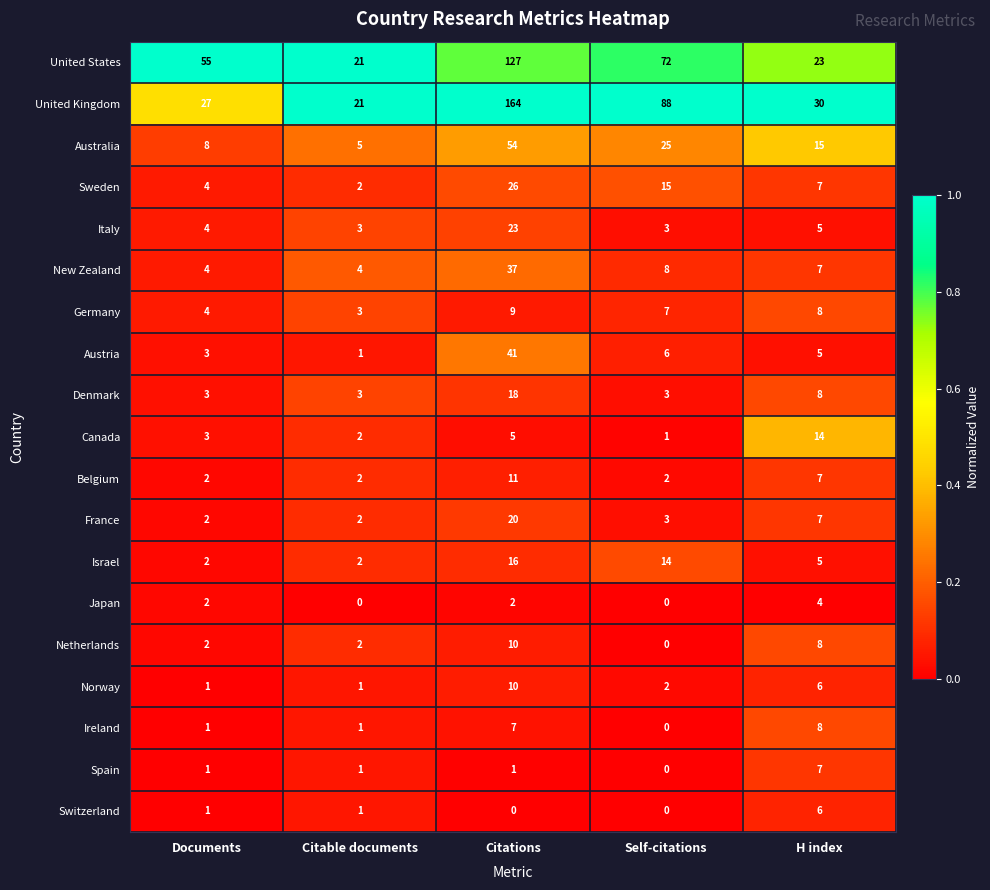

Which category has the highest value in the Australia series?

Citations